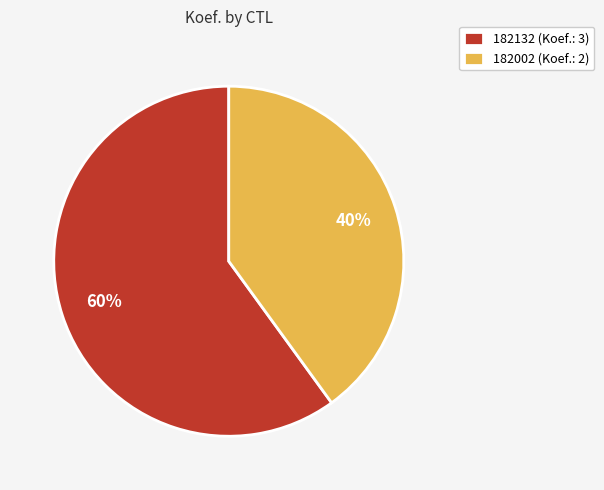

Between 182132 and 182002, which is larger?

182132